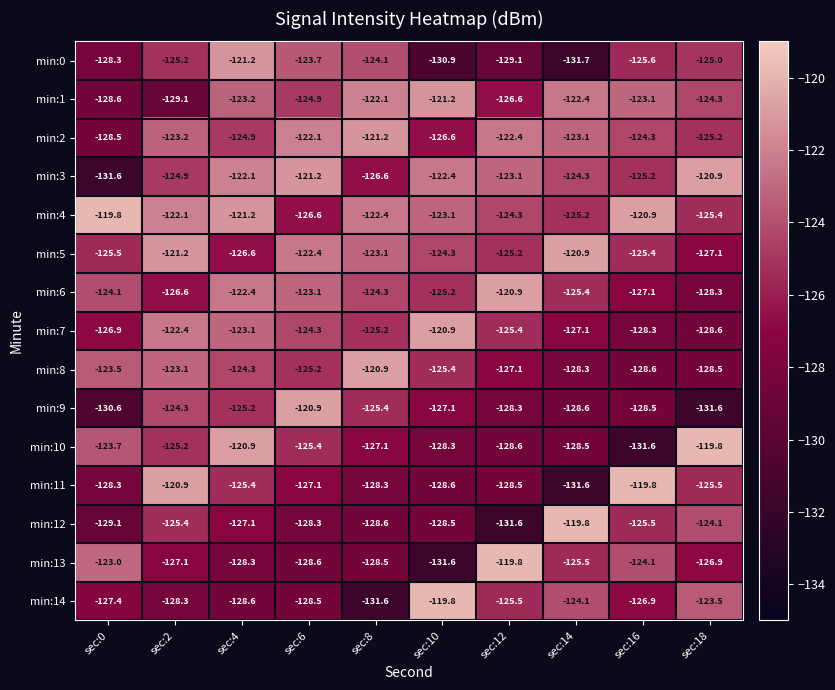

Which series has the largest total across all categories?

min:4